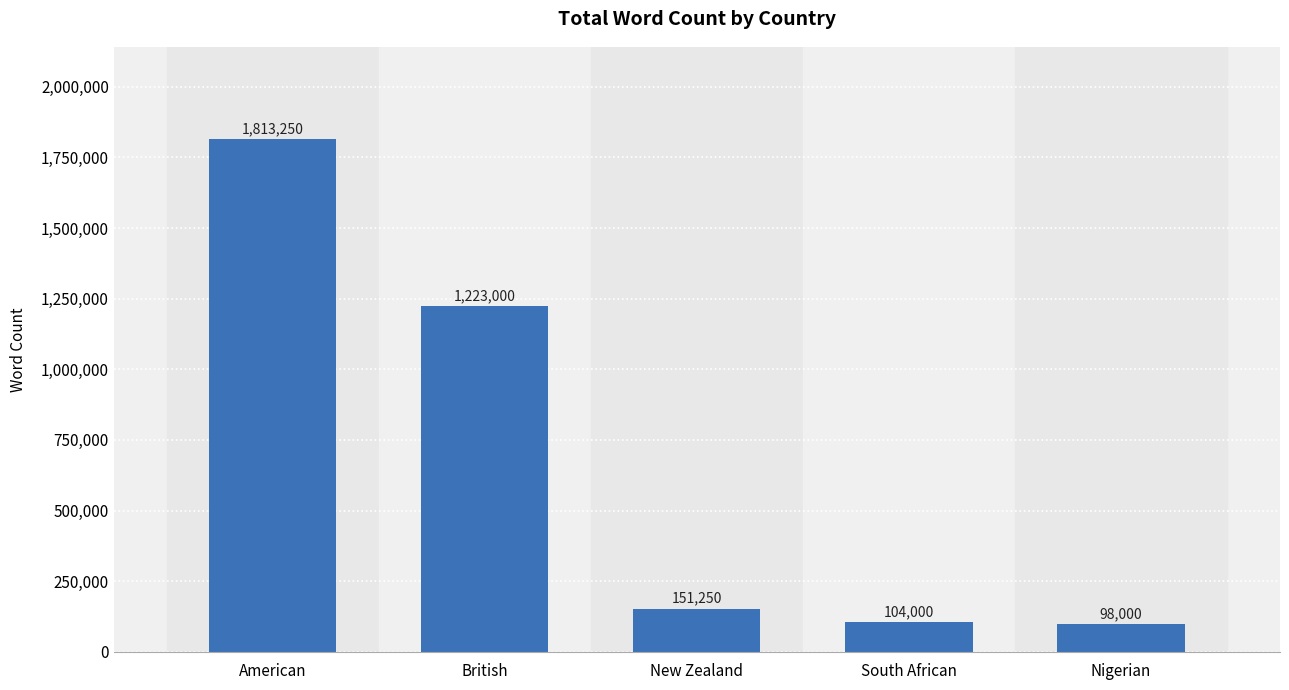

Which category has the lowest value across all series?

Nigerian